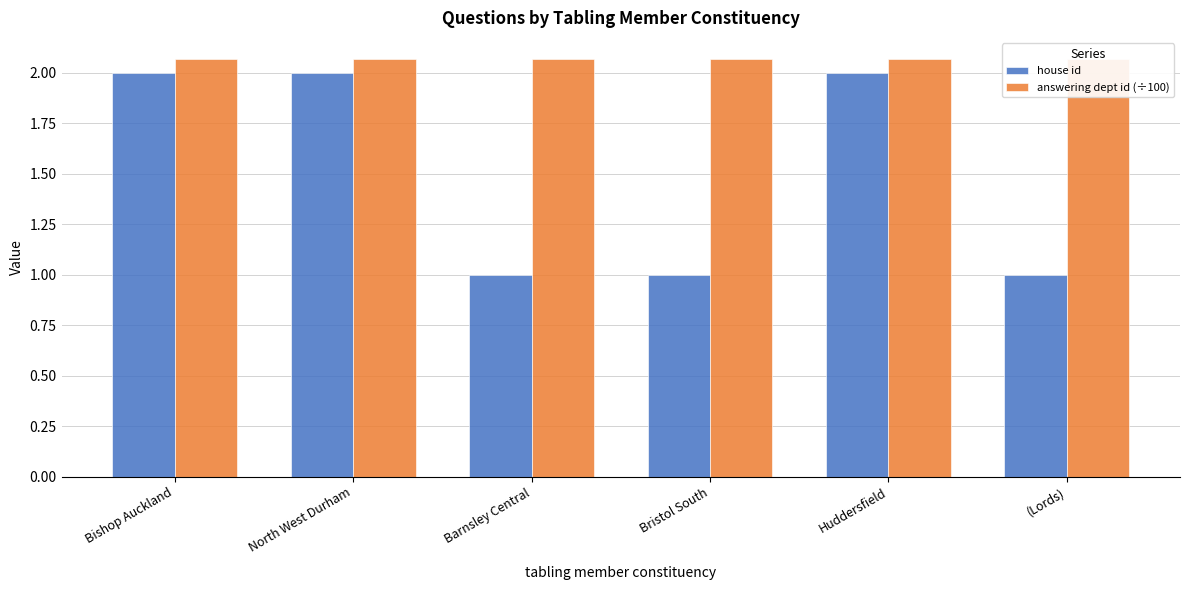

At which label does house id reach its minimum?

Barnsley Central